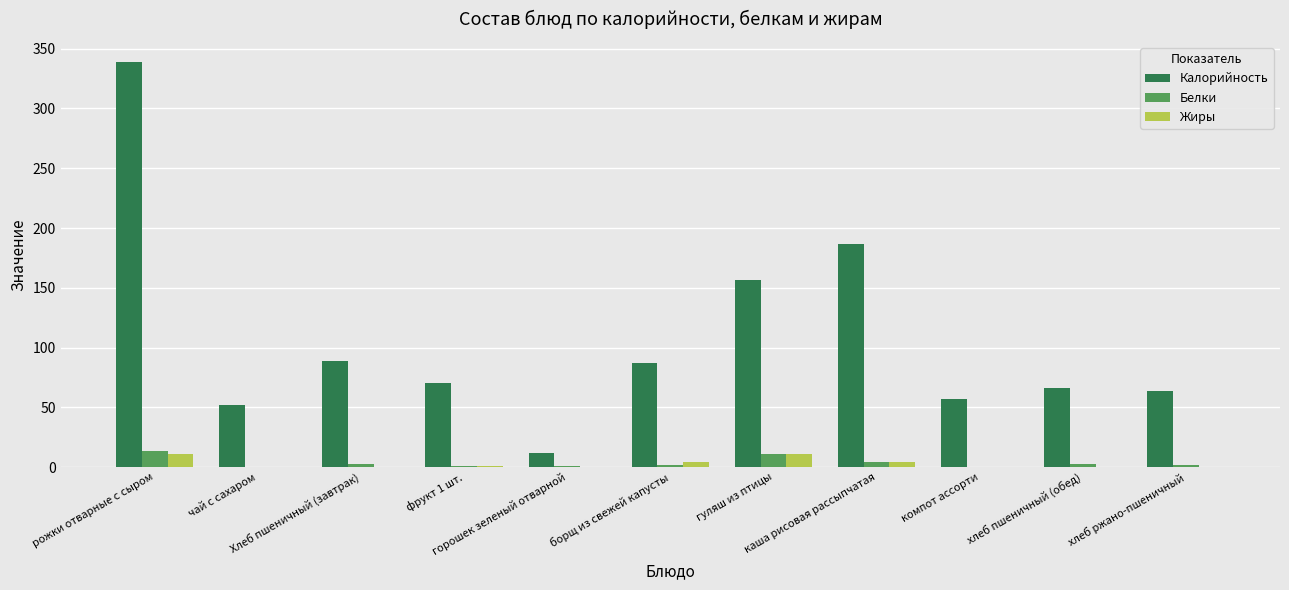

What is the sum of all Жиры values?

32.7